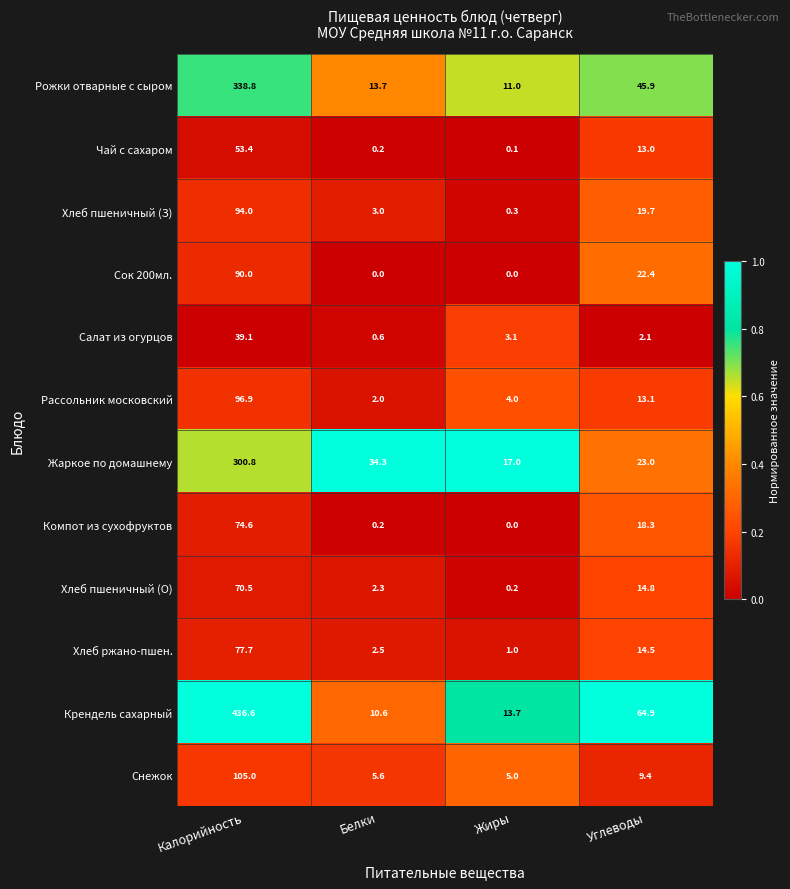

Which series has the largest total across all categories?

Крендель сахарный